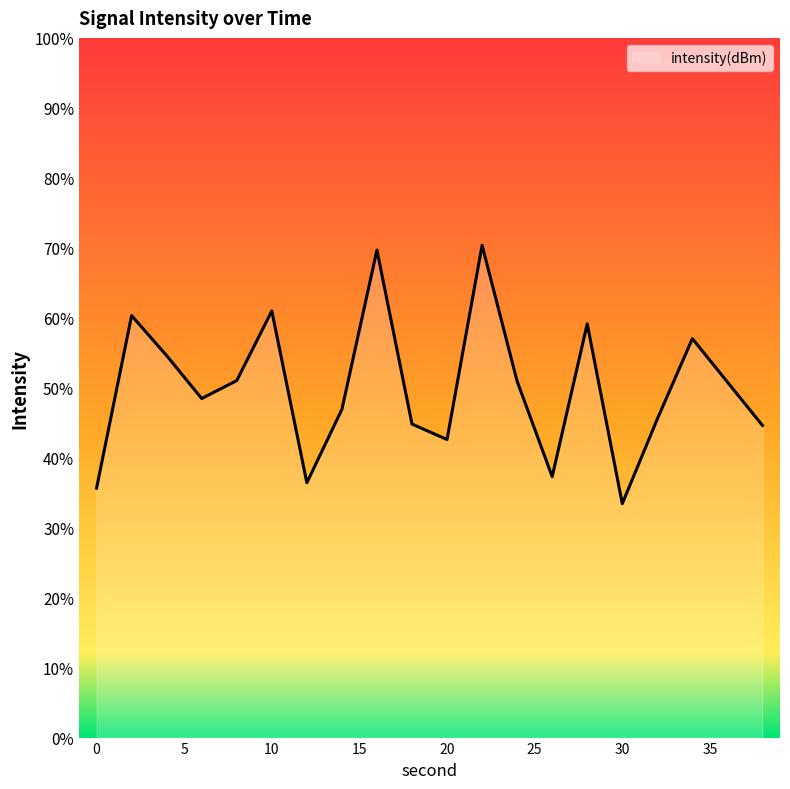

True or false: the data shows -51.0 at 22.

False